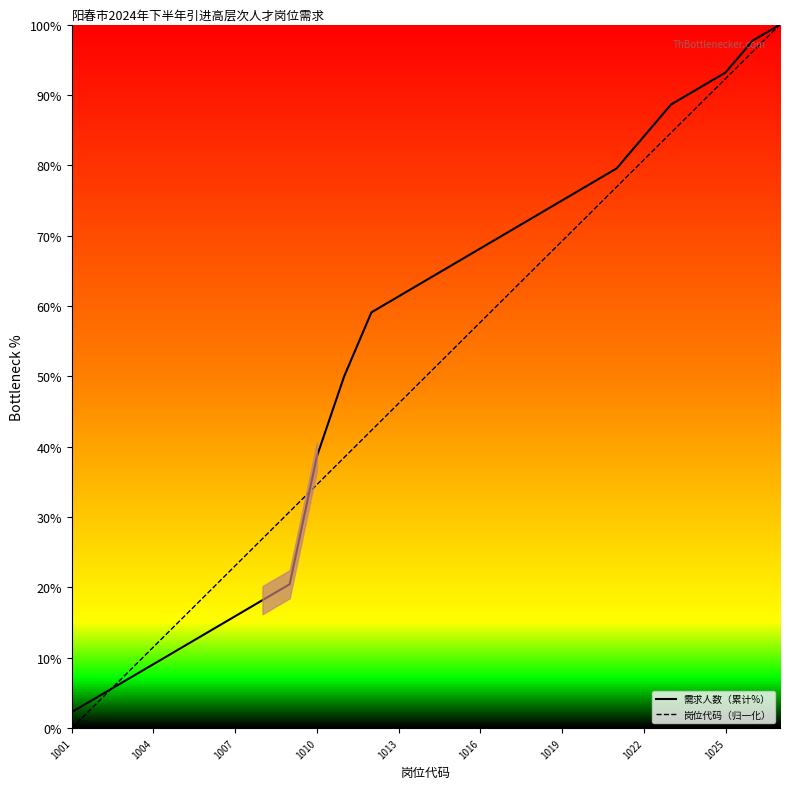

Which series has the largest total across all categories?

需求人数（累计%）